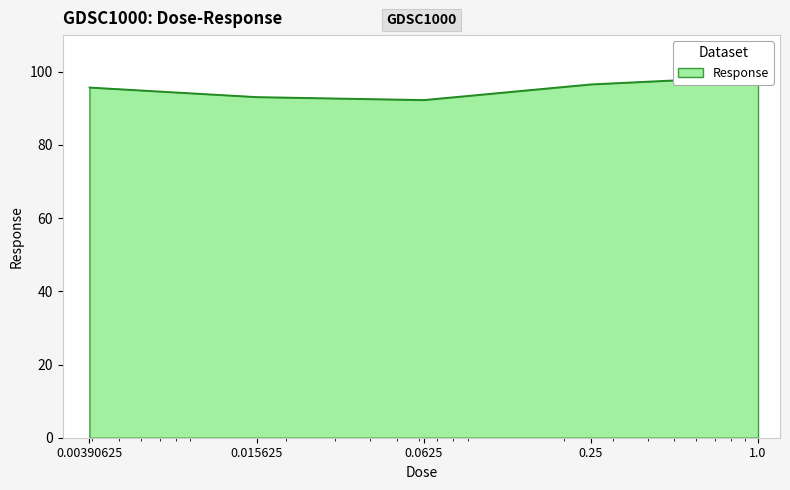

Where is the data nearest to the value 95?

0.00390625